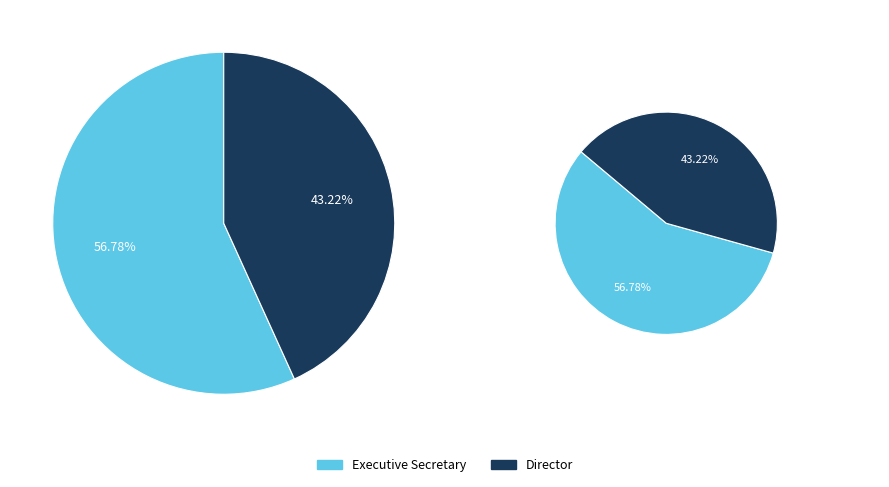

The Executive Secretary slice represents 57% of the pie. True or false?

True